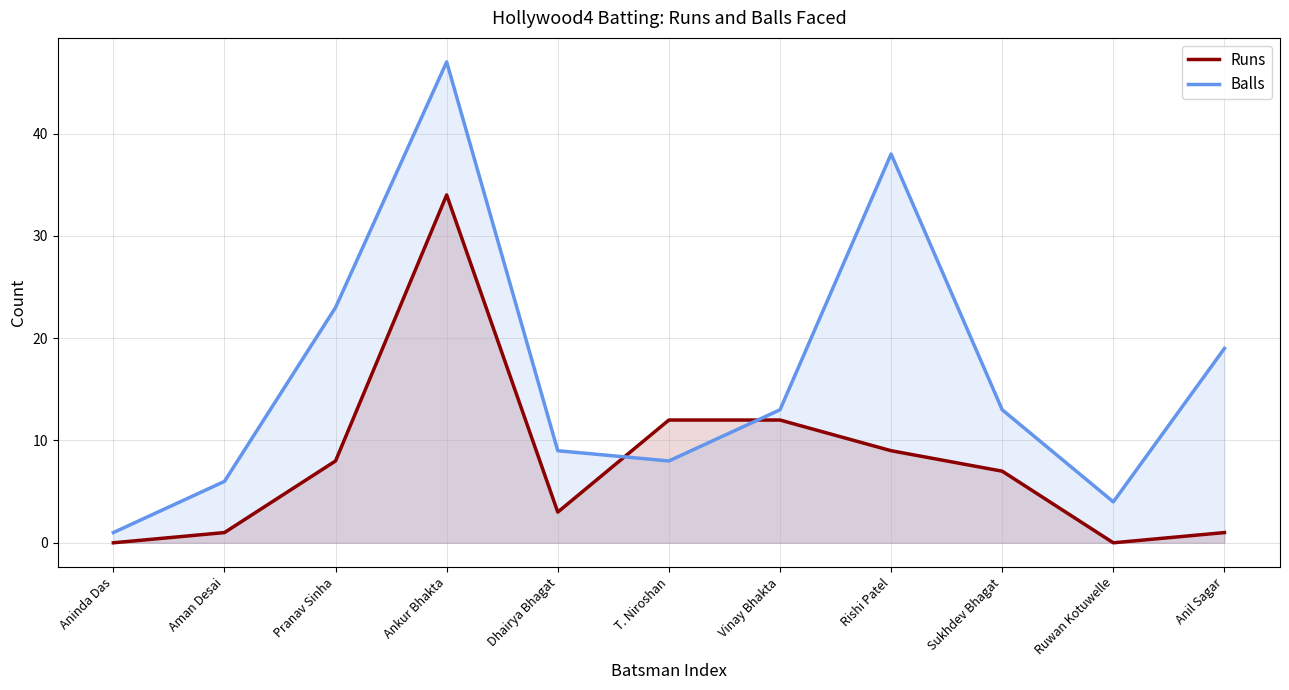

True or false: Balls has a value of 23 at Pranav Sinha.

True